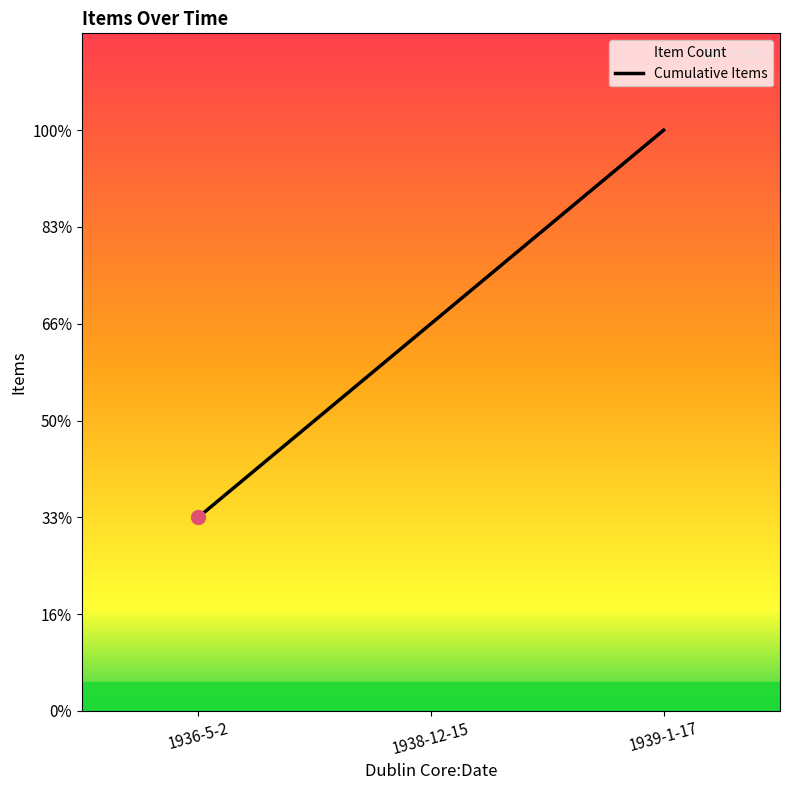

What is the sum of all values?

6